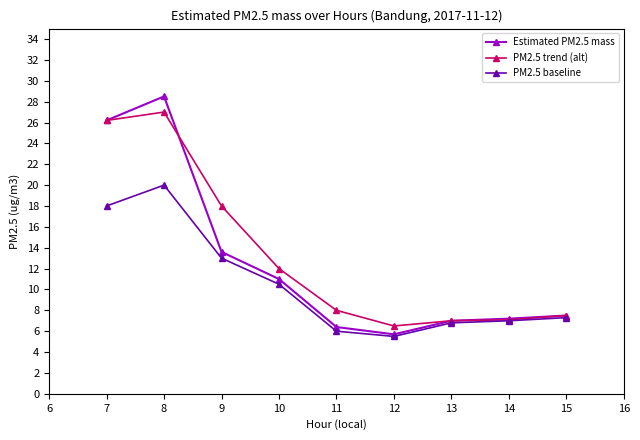

Rank the series at 8 from highest to lowest value.

Estimated PM2.5 mass, PM2.5 trend (alt), PM2.5 baseline